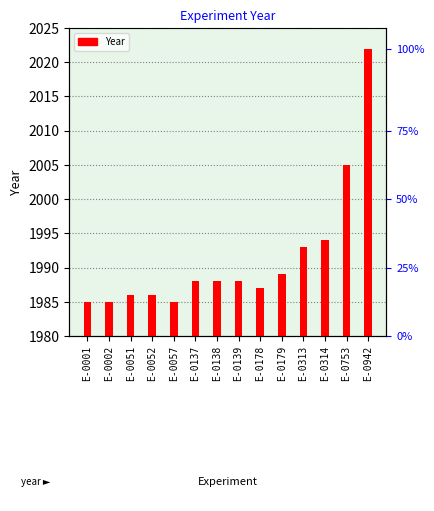

Reading left to right, transcribe all the data shown in this chart.

1985	1985	1986	1986	1985	1988	1988	1988	1987	1989	1993	1994	2005	2022